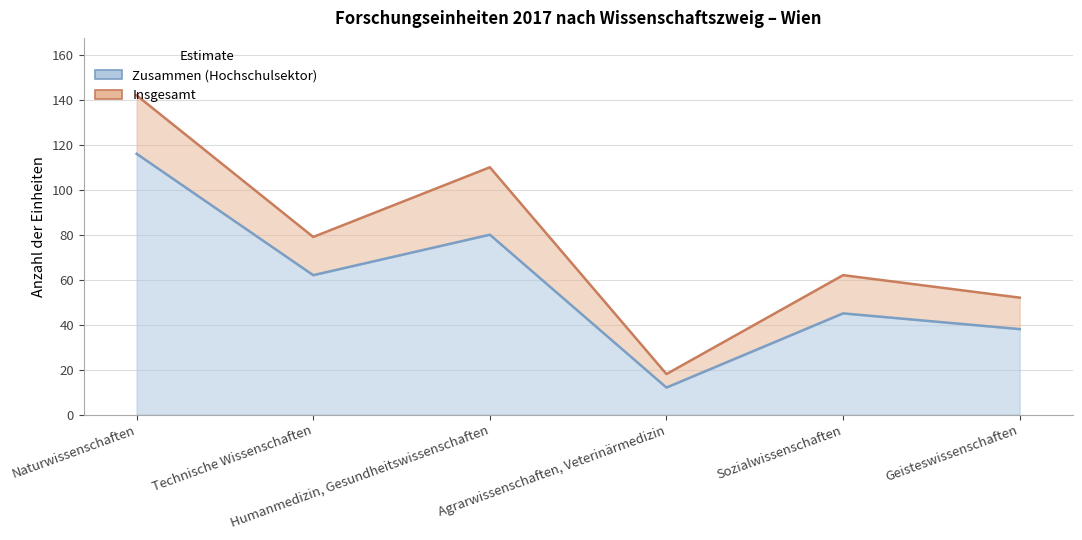

What is the difference between the Insgesamt values at Naturwissenschaften and Technische Wissenschaften?

63